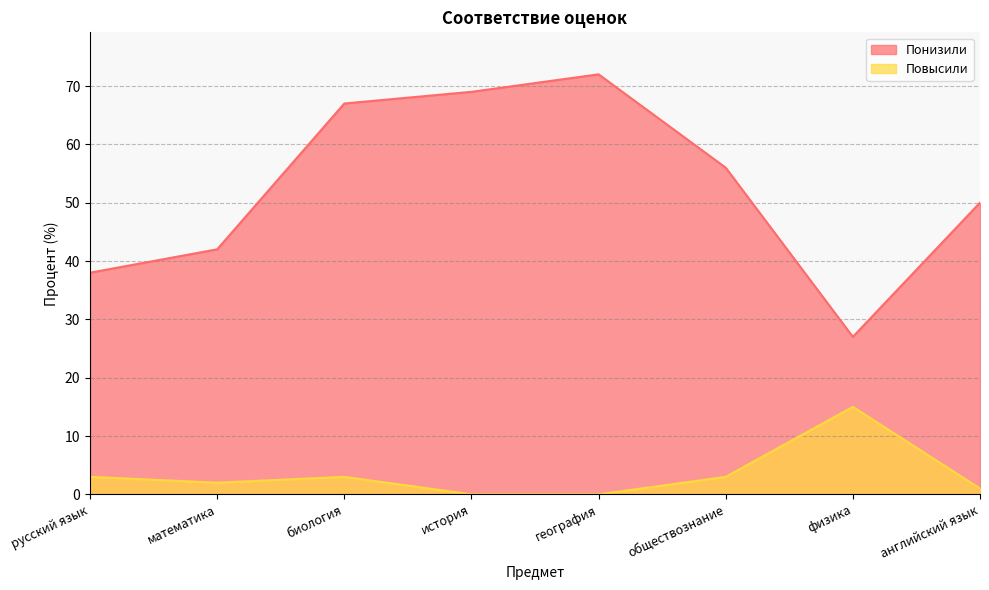

How many values in Повысили are above zero?

6